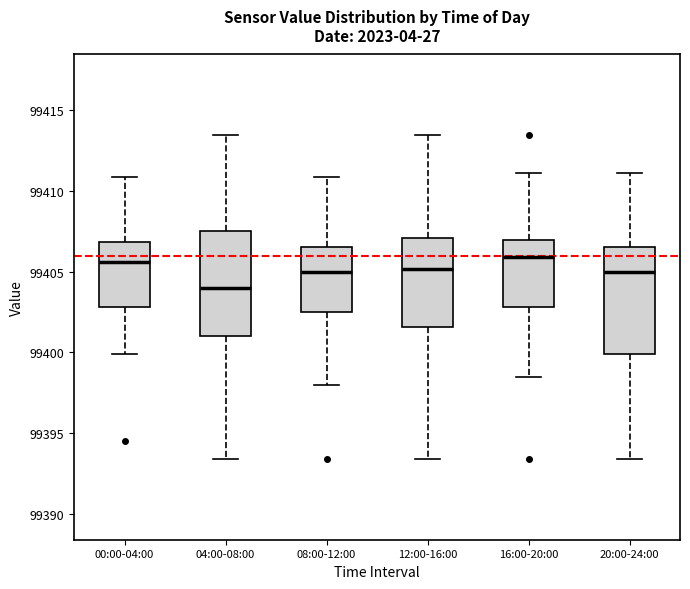

Where is the upper edge of the box for 12:00-16:00 on the y-axis? The values are not printed on the chart, so give them approximately, as read against the axis.

99407.0